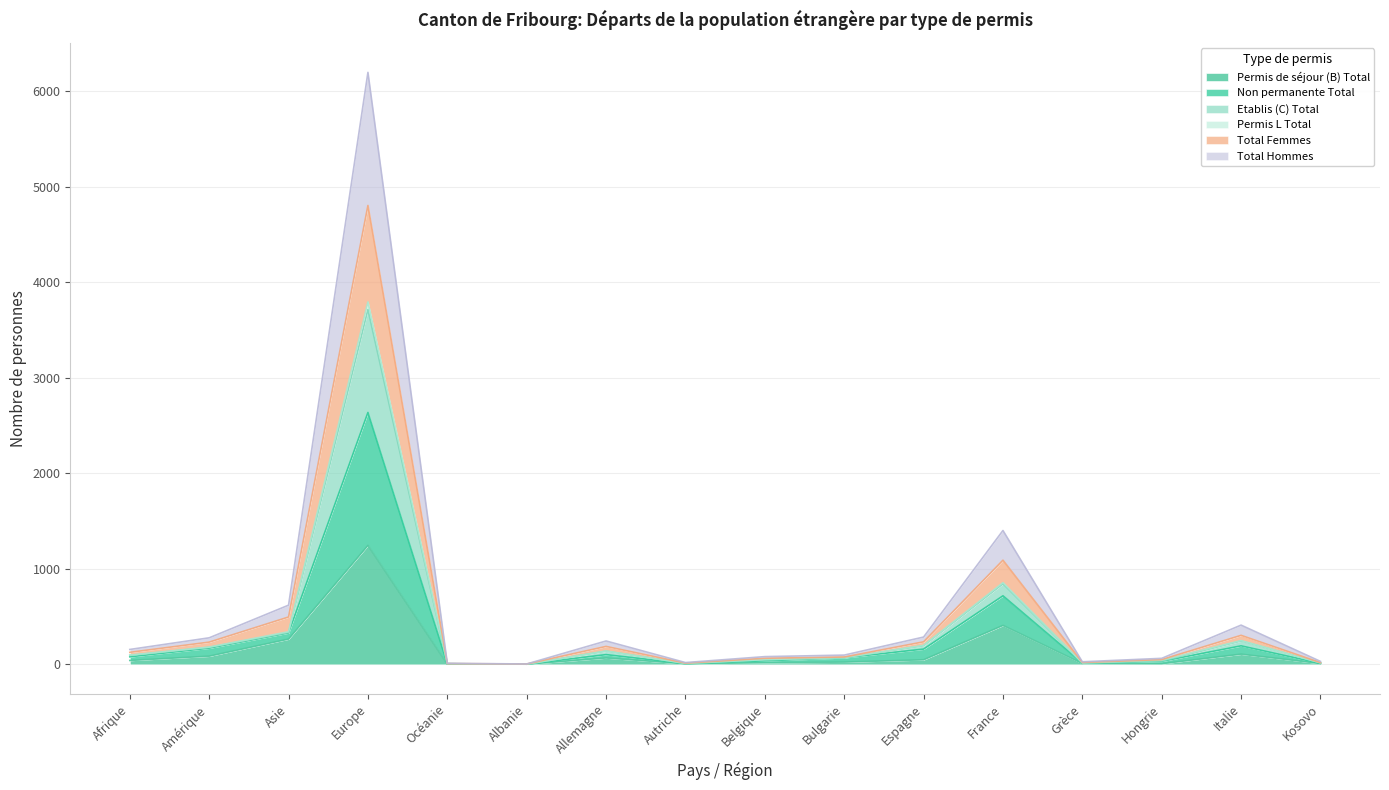

List the labels in order of Non permanente Total value, largest first.

Europe, France, Asie, Italie, Espagne, Amérique, Allemagne, Afrique, Bulgarie, Belgique, Hongrie, Kosovo, Grèce, Autriche, Océanie, Albanie